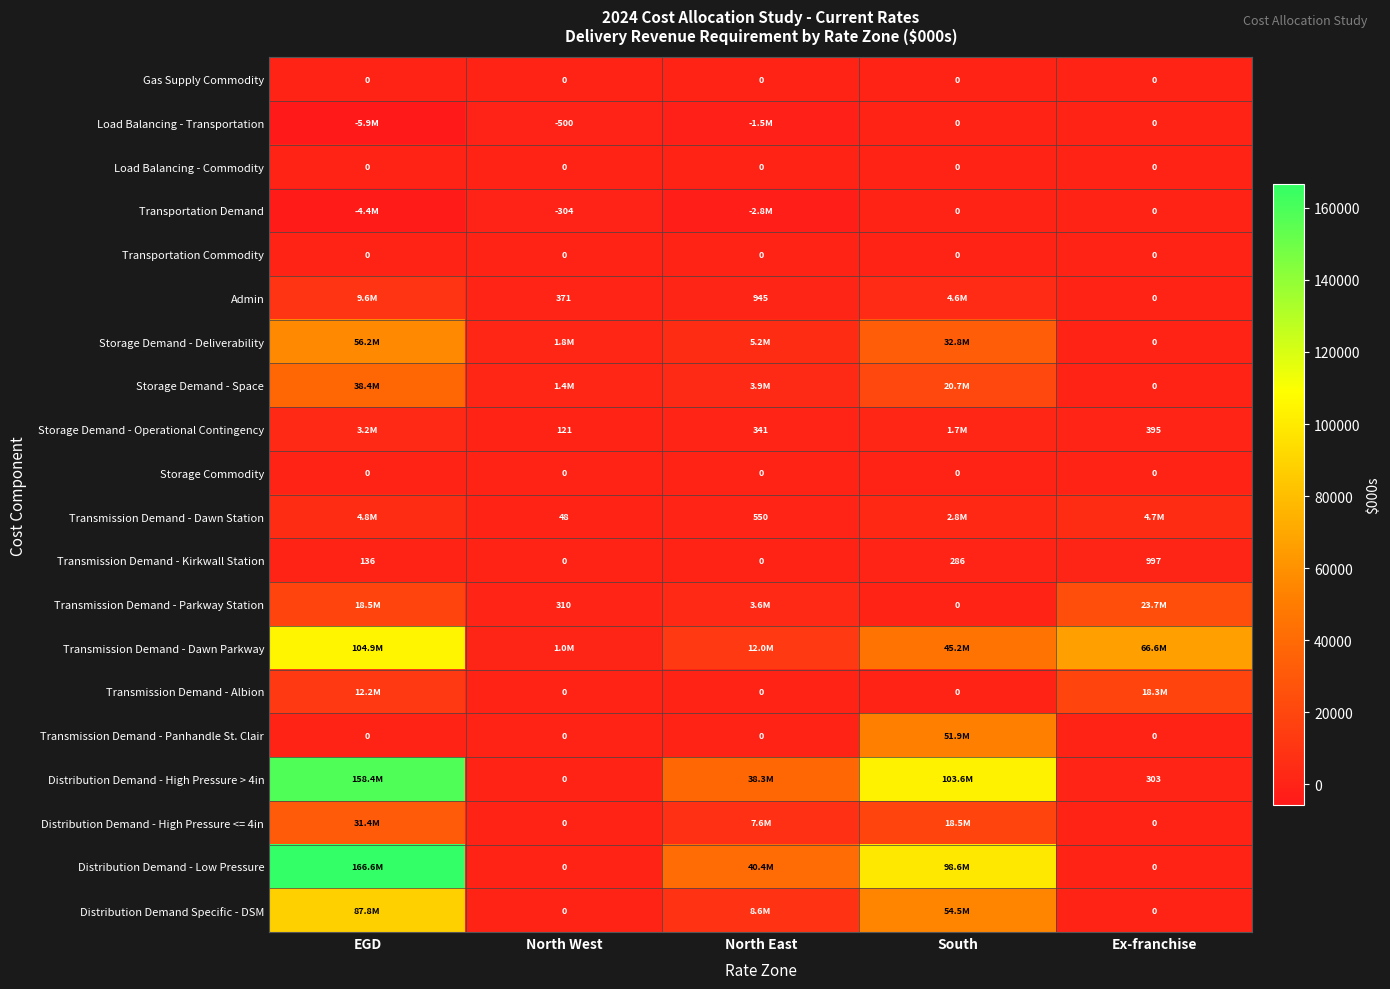

Which series has the largest total across all categories?

Distribution Demand - Low Pressure